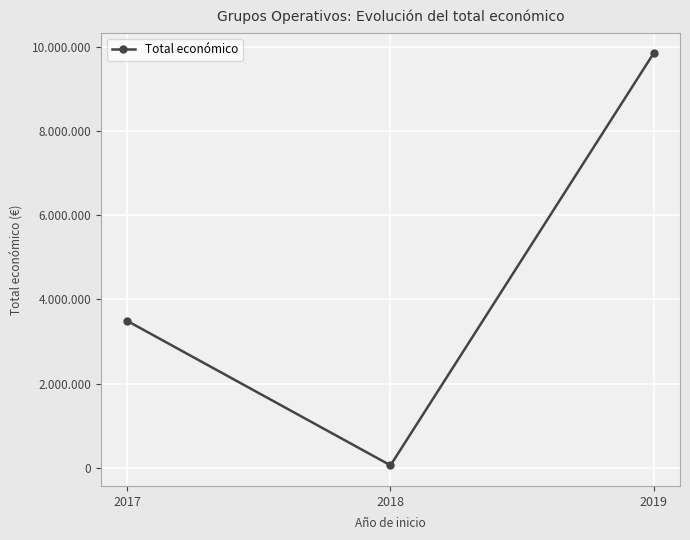

Is this an area chart (filled region under the line)?

No